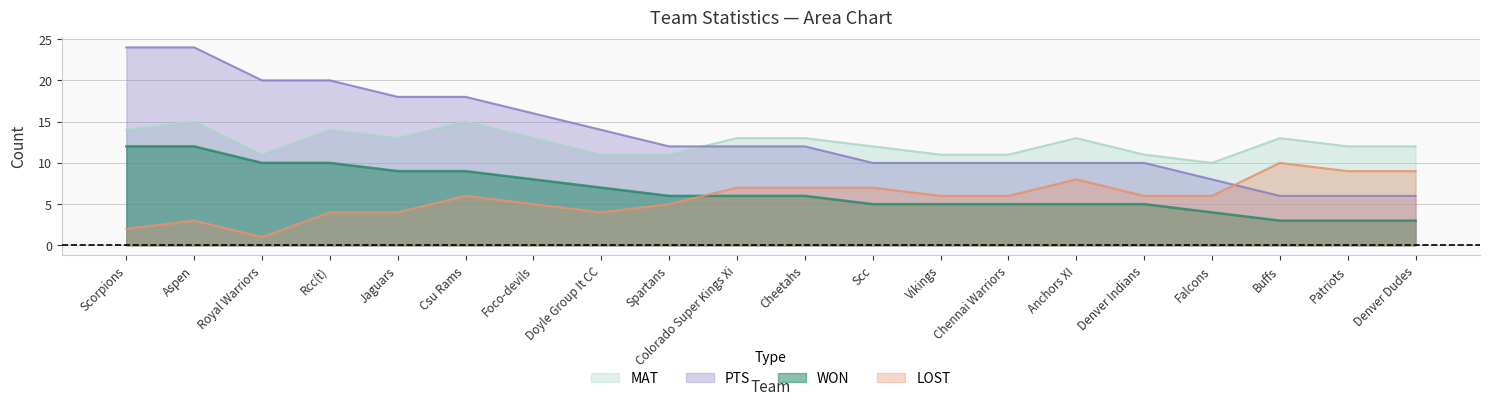

True or false: LOST and PTS cross at least once.

True